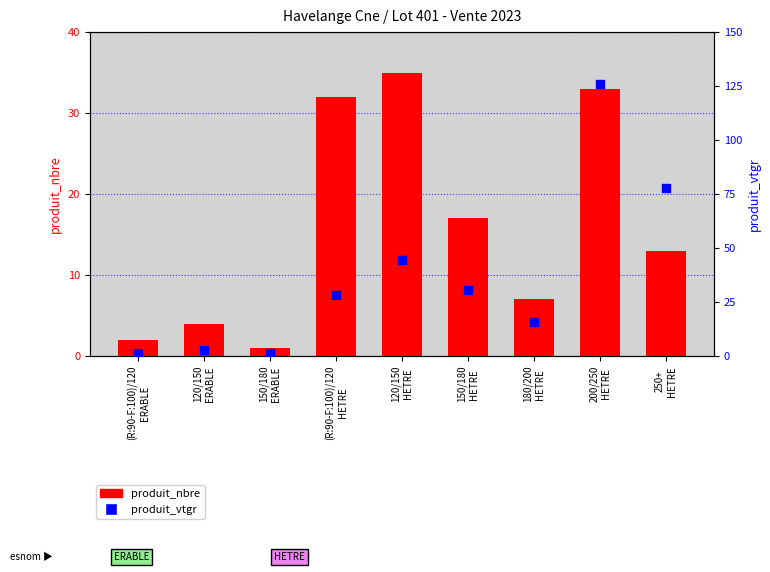

What is the total value across all series at (R:90-F:100)/120
HETRE?

60.3